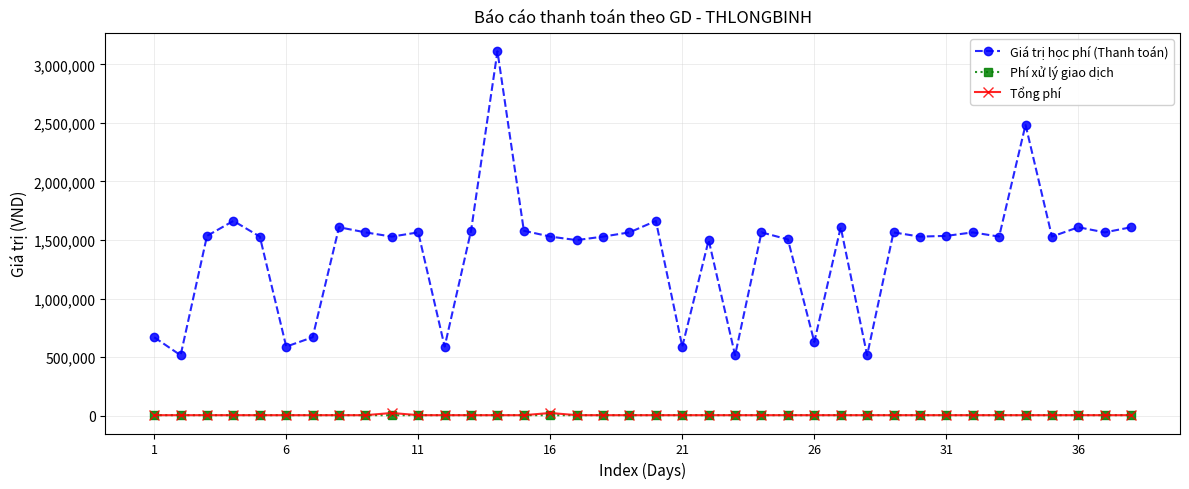

What is the value of the Phí xử lý giao dịch point at the 20th from the left?

3300